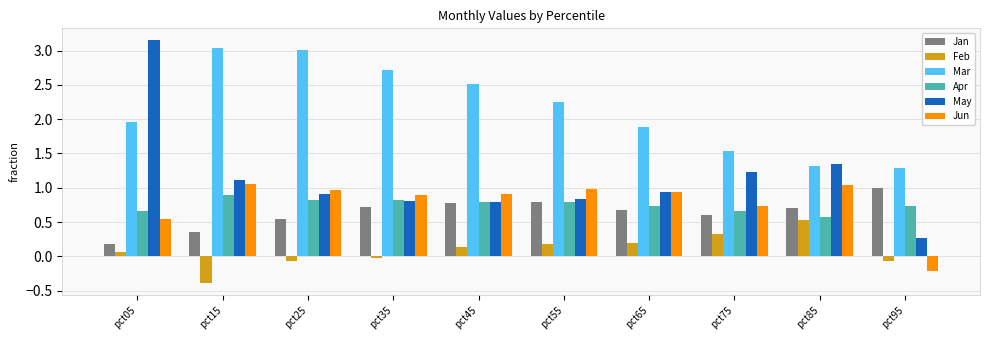

What is the spread (max minus min) of values at pct45?

2.4